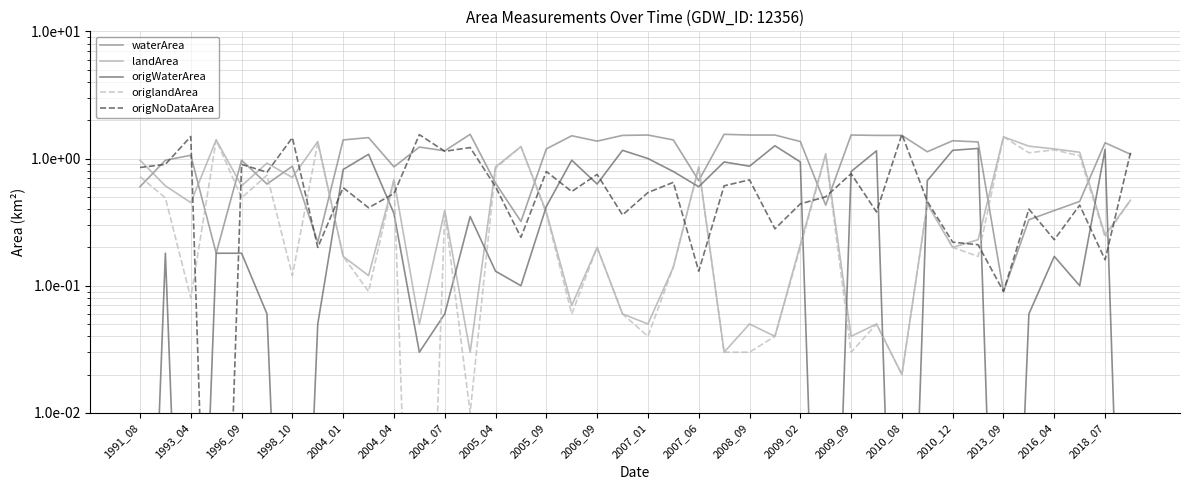

Where is the first local maximum for origWaterArea?

1993_04